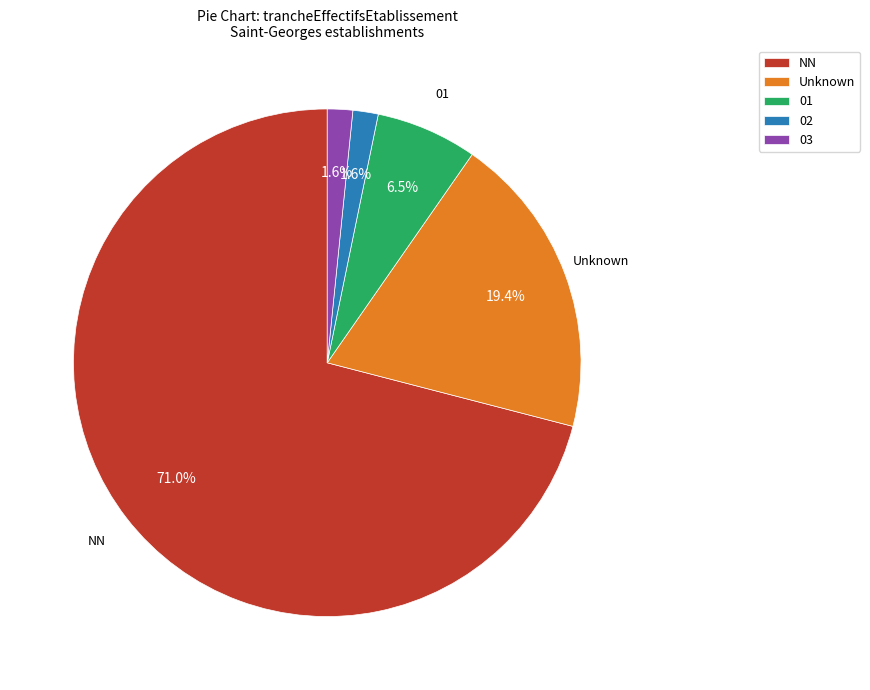

To the nearest percent, what is the average slice percentage?

20%